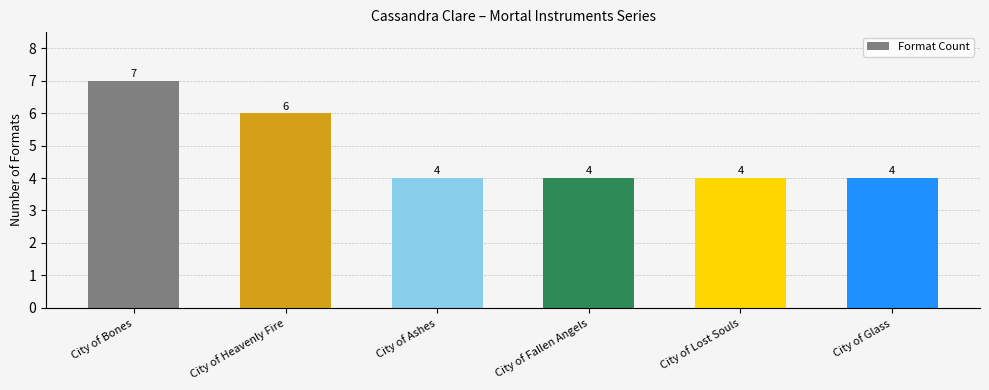

What is the approximate value at City of Lost Souls?

4